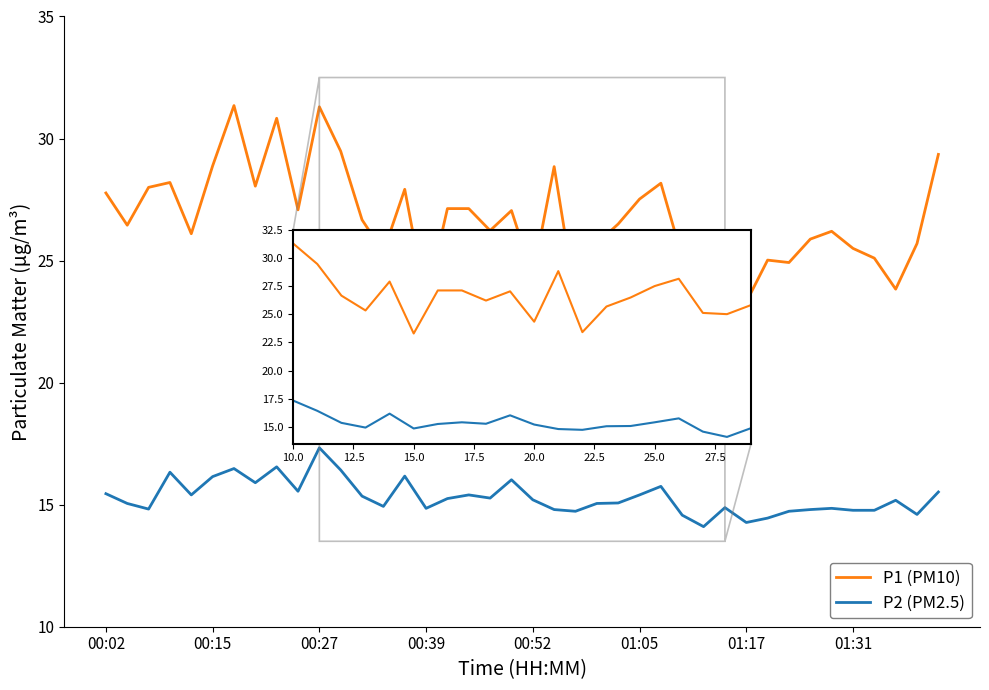

True or false: P2 (PM2.5) and P1 (PM10) intersect in this chart.

False